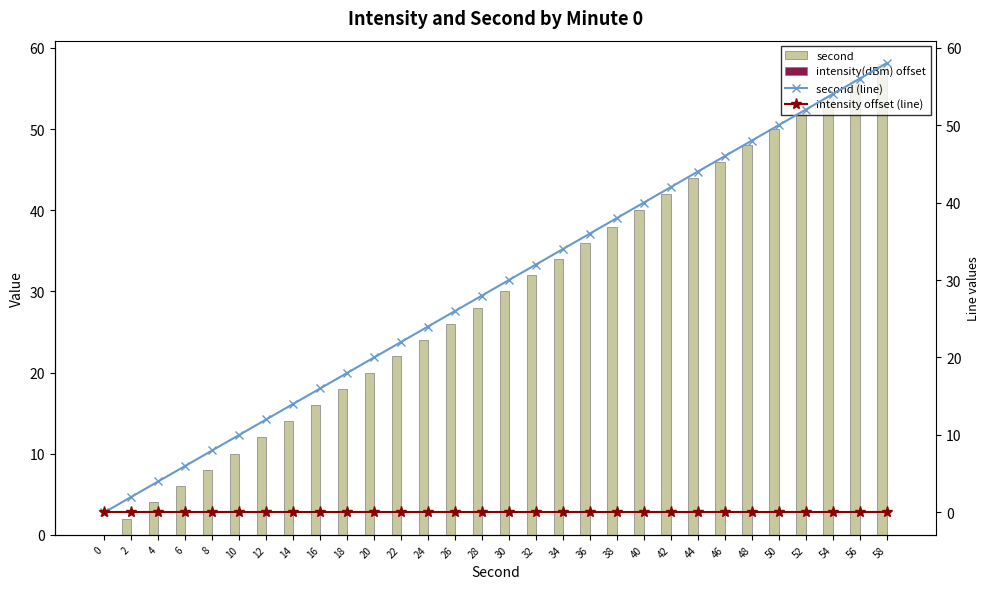

Reading left to right, what are all the values shown in this chart?

second: 0=0	2=2	4=4	6=6	8=8	10=10	12=12	14=14	16=16	18=18	20=20	22=22	24=24	26=26	28=28	30=30	32=32	34=34	36=36	38=38	40=40	42=42	44=44	46=46	48=48	50=50	52=52	54=54	56=56	58=58
intensity(dBm) offset: 0=0	2=0	4=0	6=0	8=0	10=0	12=0	14=0	16=0	18=0	20=0	22=0	24=0	26=0	28=0	30=0	32=0	34=0	36=0	38=0	40=0	42=0	44=0	46=0	48=0	50=0	52=0	54=0	56=0	58=0
second (line): 0=0	2=2	4=4	6=6	8=8	10=10	12=12	14=14	16=16	18=18	20=20	22=22	24=24	26=26	28=28	30=30	32=32	34=34	36=36	38=38	40=40	42=42	44=44	46=46	48=48	50=50	52=52	54=54	56=56	58=58
intensity offset (line): 0=0	2=0	4=0	6=0	8=0	10=0	12=0	14=0	16=0	18=0	20=0	22=0	24=0	26=0	28=0	30=0	32=0	34=0	36=0	38=0	40=0	42=0	44=0	46=0	48=0	50=0	52=0	54=0	56=0	58=0